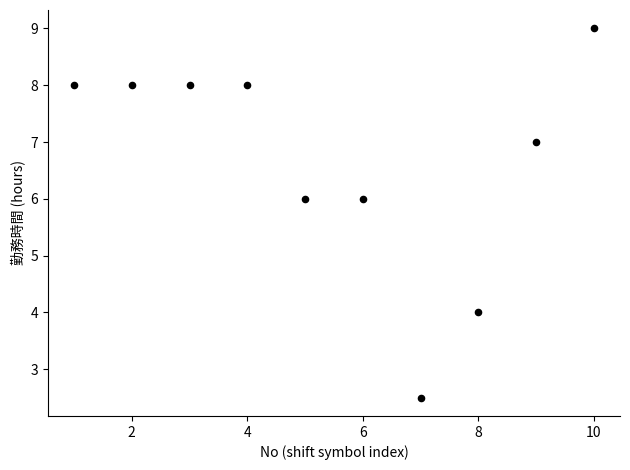

What is the range of X values (max minus min)?

9.0